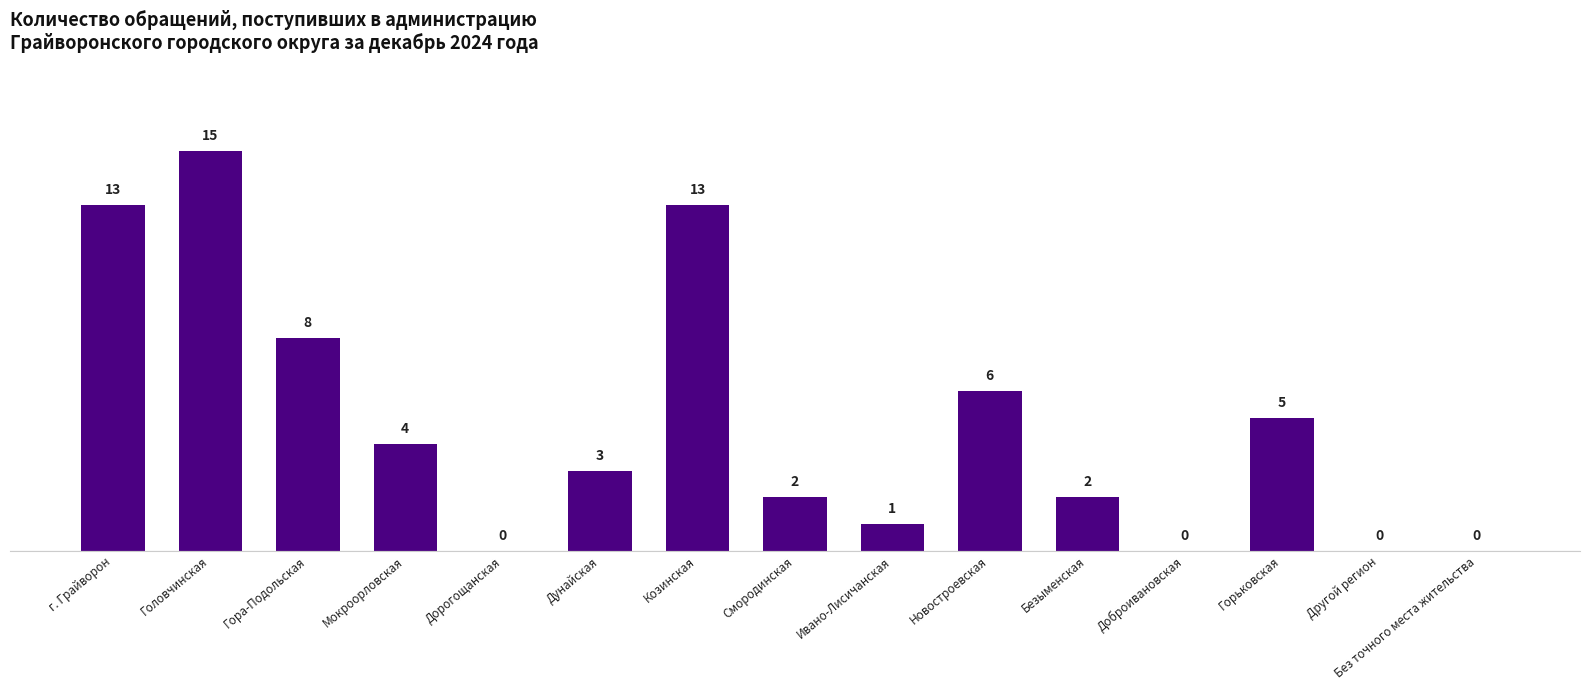

Read the value at Мокроорловская.

4